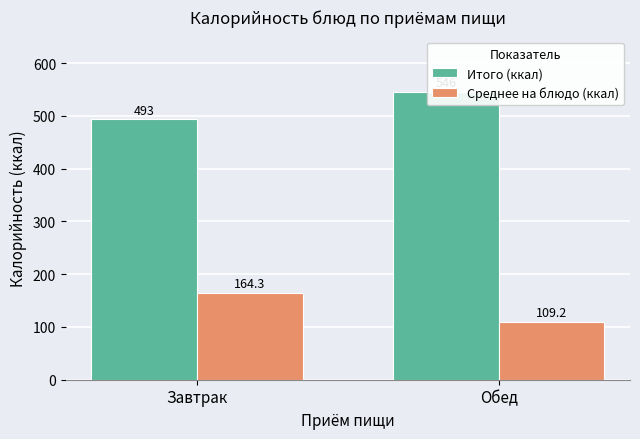

How many bars are there in total?

4